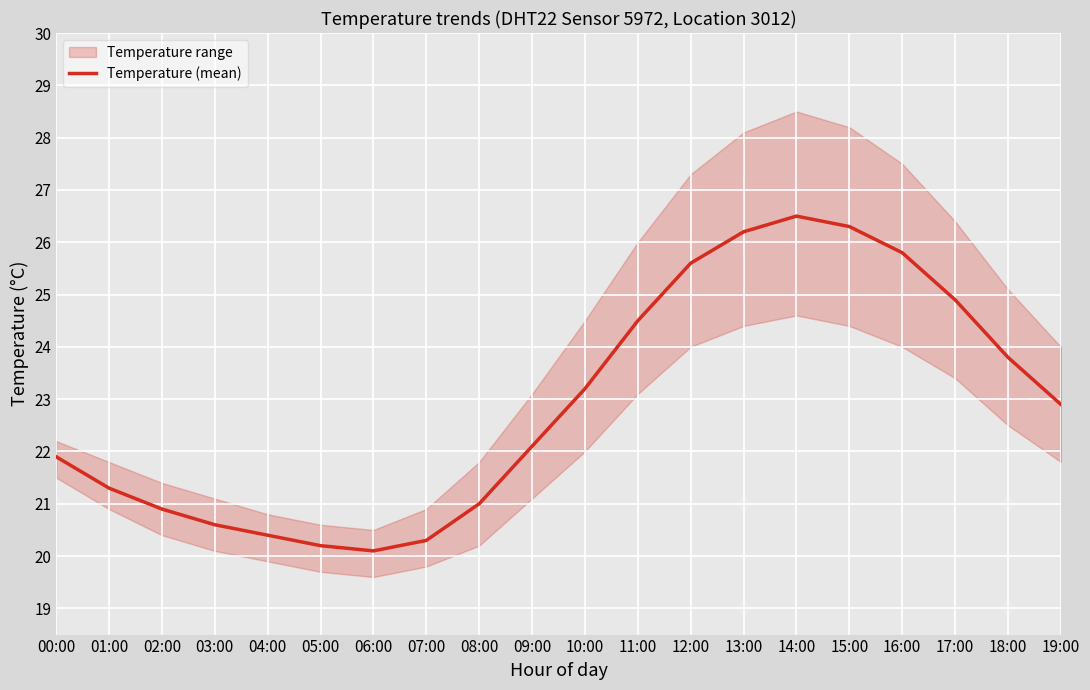

List the labels in order of value, largest first.

14:00, 15:00, 13:00, 16:00, 12:00, 17:00, 11:00, 18:00, 10:00, 19:00, 09:00, 00:00, 01:00, 08:00, 02:00, 03:00, 04:00, 07:00, 05:00, 06:00